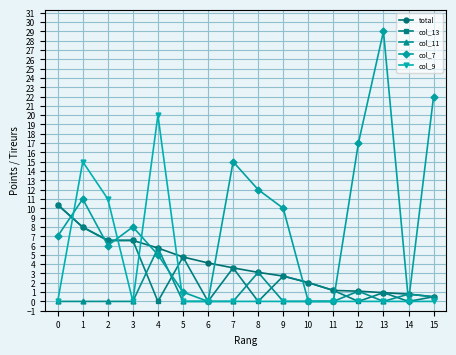

The value of col_11 at 10 is -3.3. True or false?

False